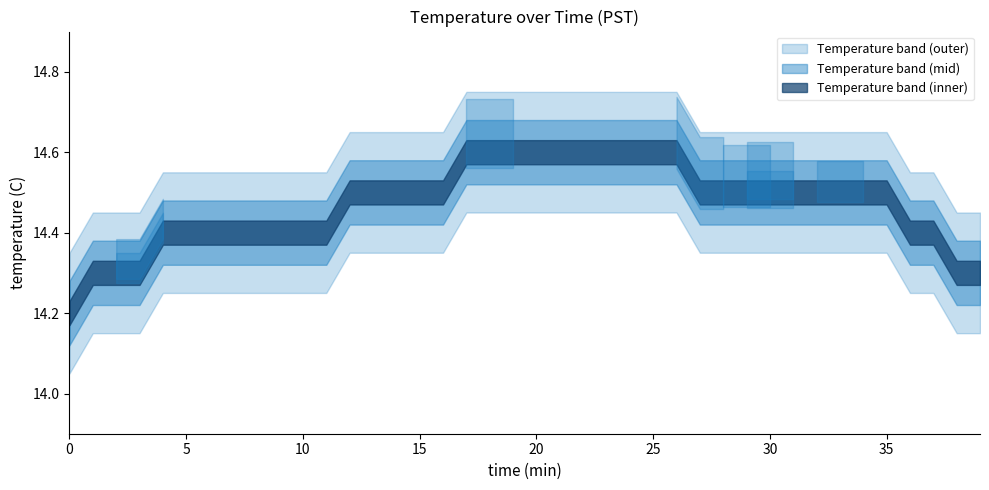

Read the value at 9.

14.4